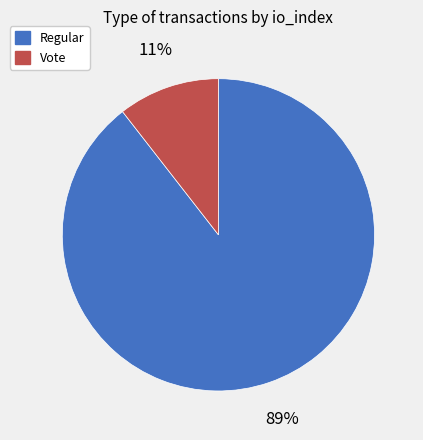

Count the number of slices in the pie.

2